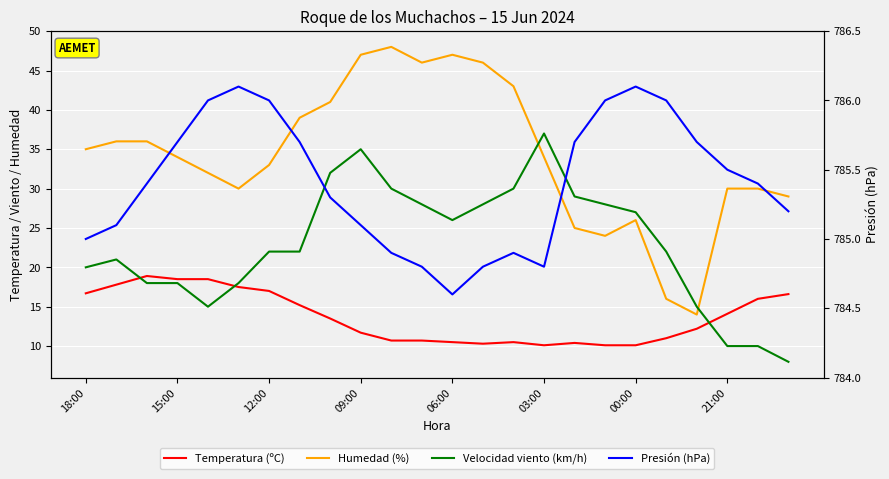

What are all the series names shown in the legend?

Temperatura (ºC), Humedad (%), Velocidad viento (km/h), Presión (hPa)